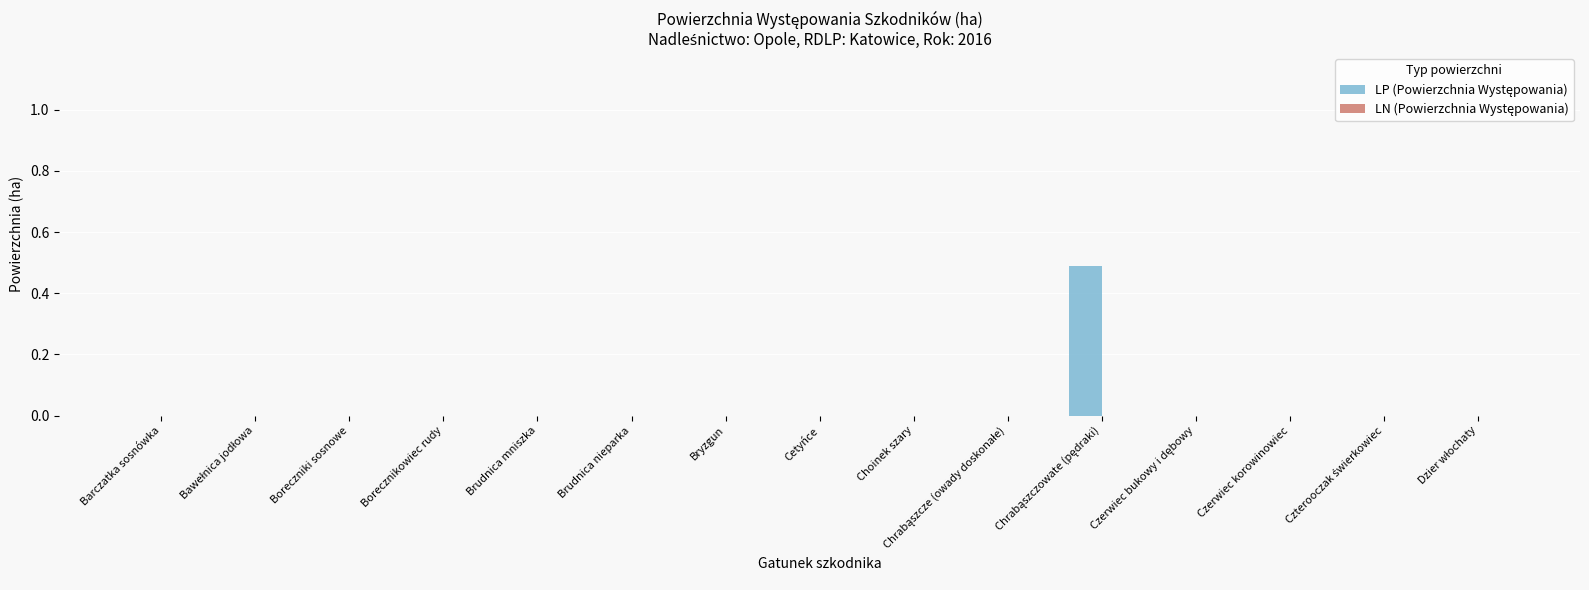

What is the sum of all values?

0.5